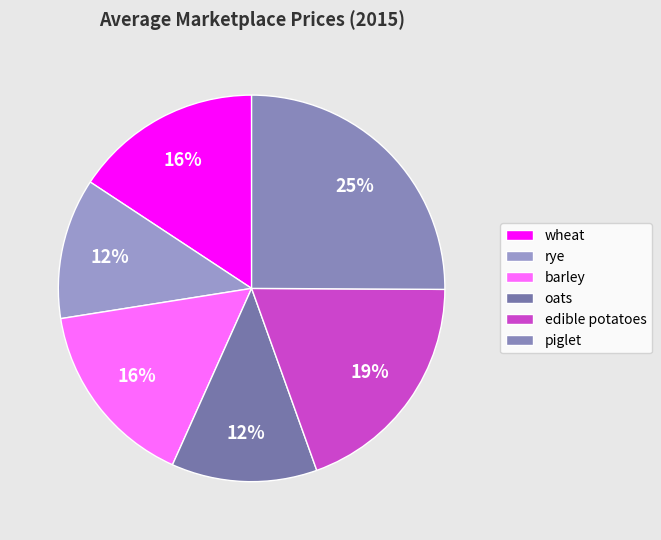

How much of the chart is everything except piglet?

74.9%